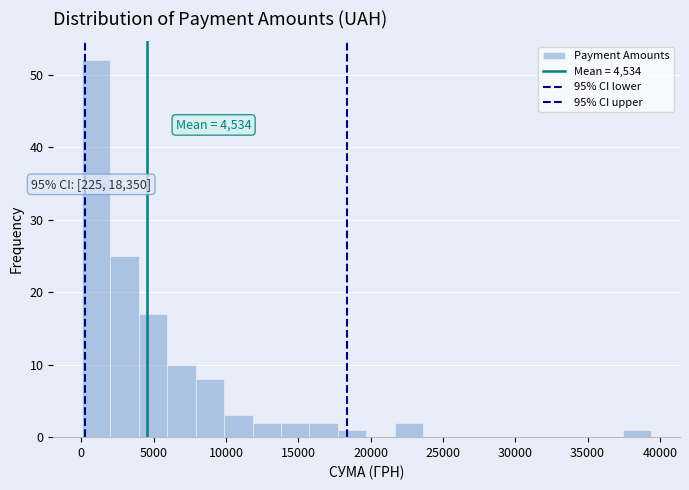

Read against the x-axis, roughly where is the centre of the tallest bar?

1000